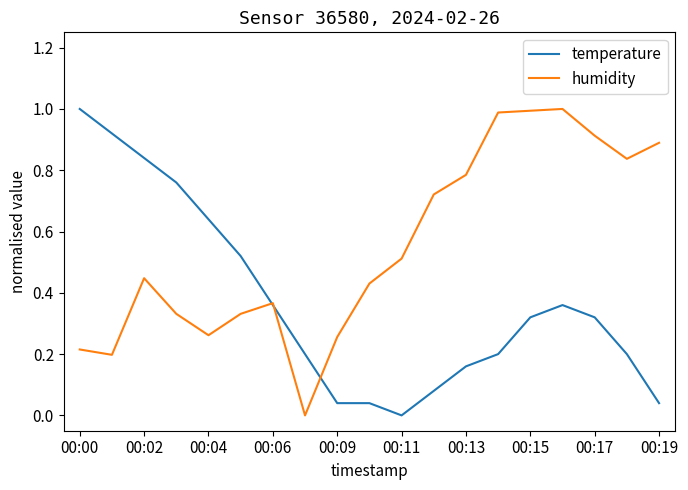

What is the maximum value shown in the chart?

1.0